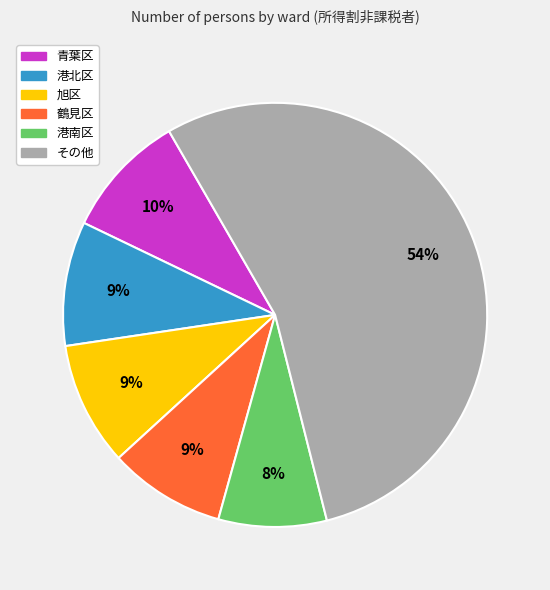

Do 港南区 and 青葉区 together represent more than half of the pie?

No